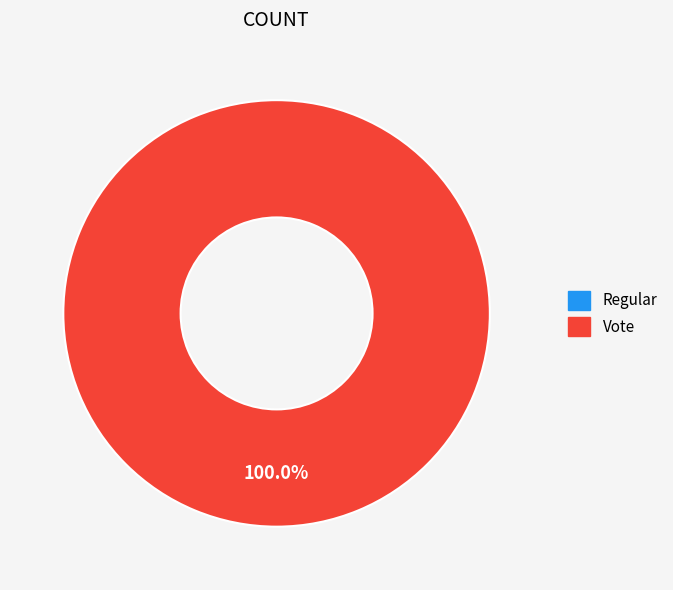

To the nearest percent, what is the average slice percentage?

50%